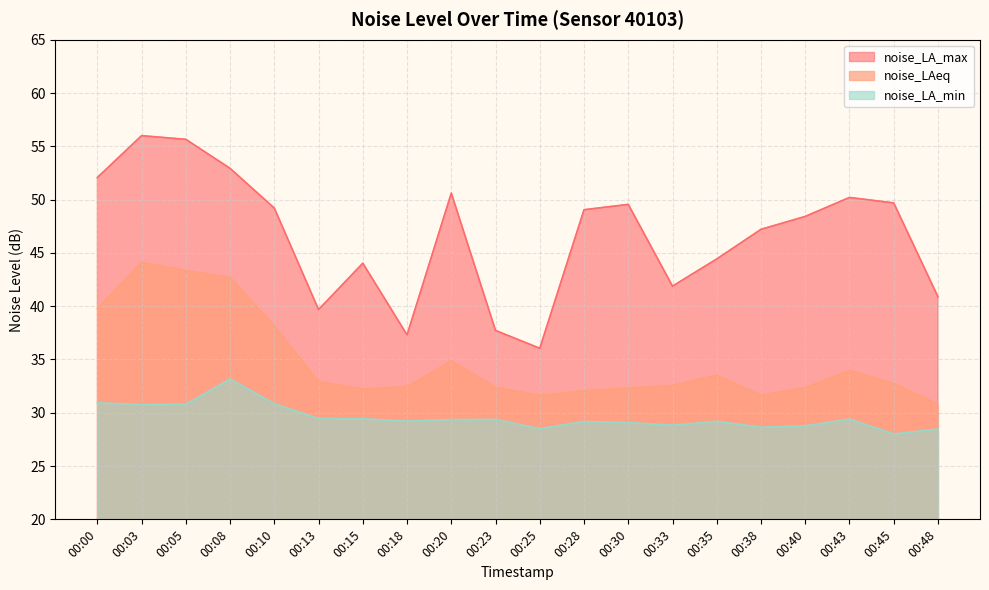

Is it true that noise_LA_min equals 7.7 at 00:15?

False